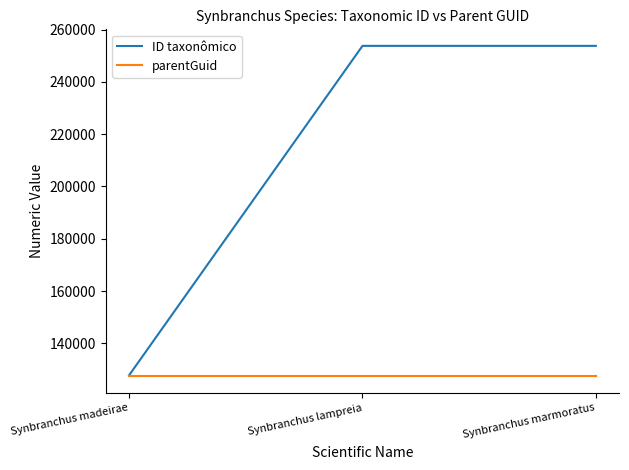

Rank the series by their average value, from highest to lowest.

ID taxonômico, parentGuid